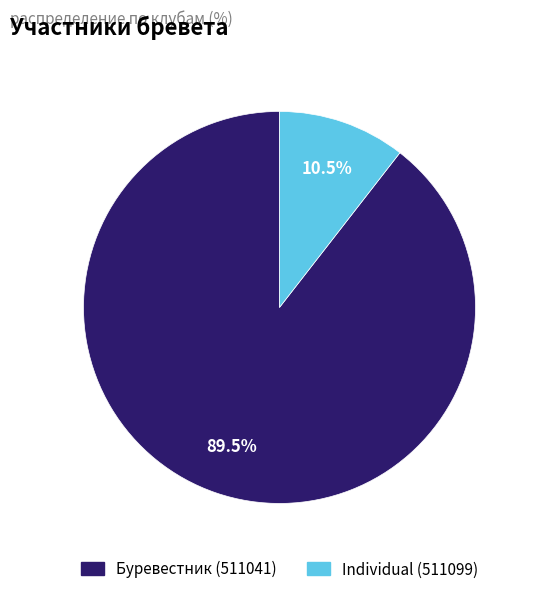

What percentage is NOT represented by Individual (511099)?

89.5%